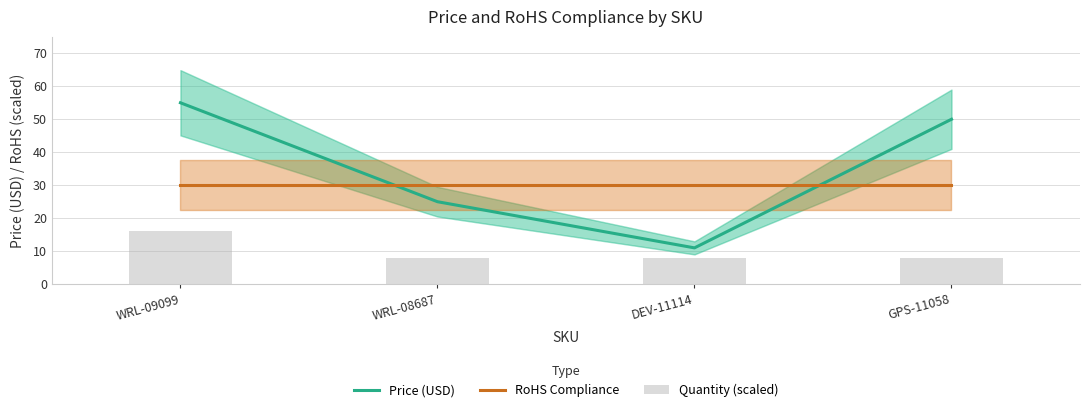

List the series in order of their peak value, lowest first.

Quantity (scaled), RoHS Compliance, Price (USD)